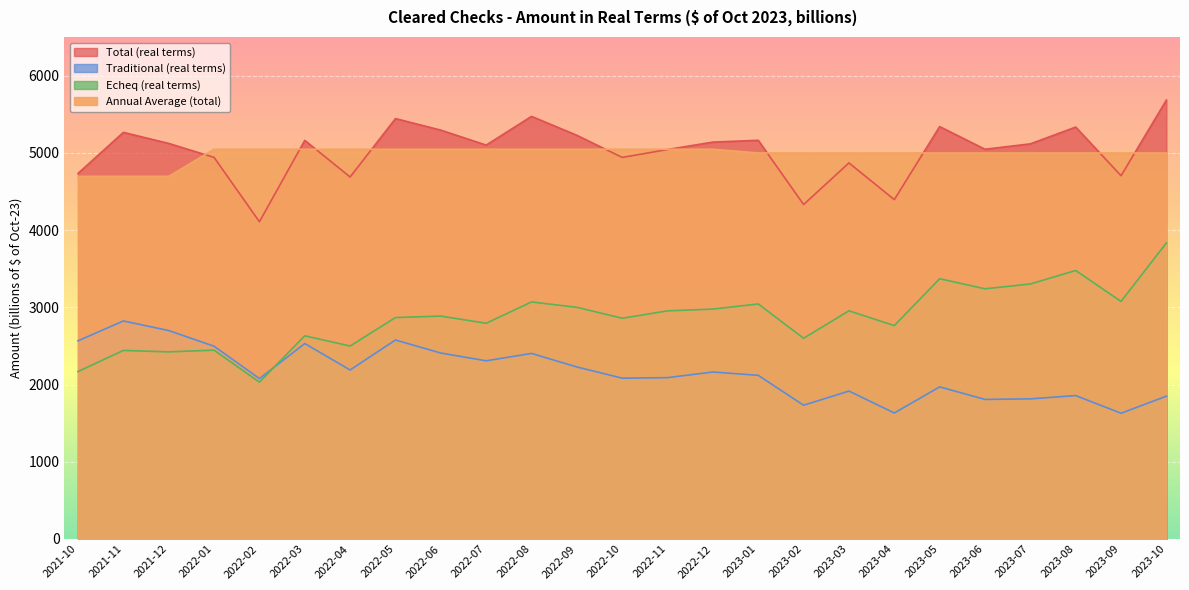

At which label is Annual Average (total) closest to 4870?

2023-01